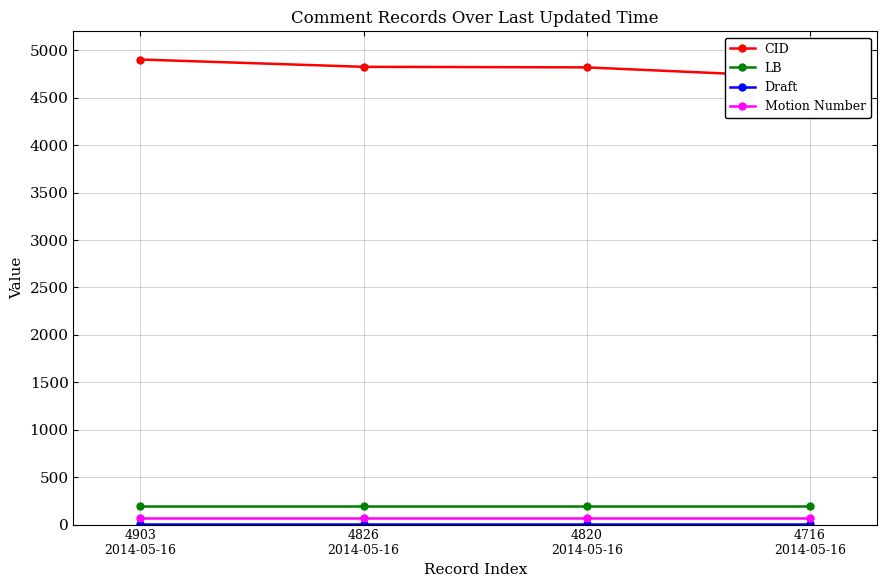

Reading left to right, transcribe all the data shown in this chart.

CID: 4903
2014-05-16=4903	4826
2014-05-16=4826	4820
2014-05-16=4820	4716
2014-05-16=4716
LB: 4903
2014-05-16=201	4826
2014-05-16=201	4820
2014-05-16=201	4716
2014-05-16=201
Draft: 4903
2014-05-16=2	4826
2014-05-16=2	4820
2014-05-16=2	4716
2014-05-16=2
Motion Number: 4903
2014-05-16=70	4826
2014-05-16=70	4820
2014-05-16=70	4716
2014-05-16=70